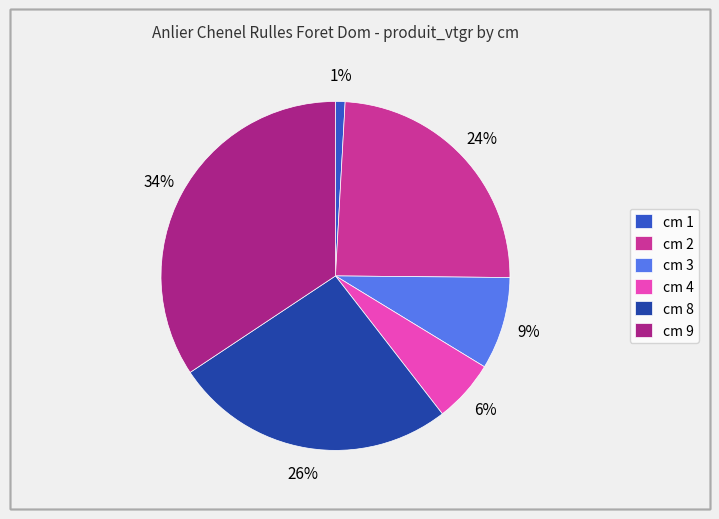

Is there any slice that represents more than half of the pie?

No